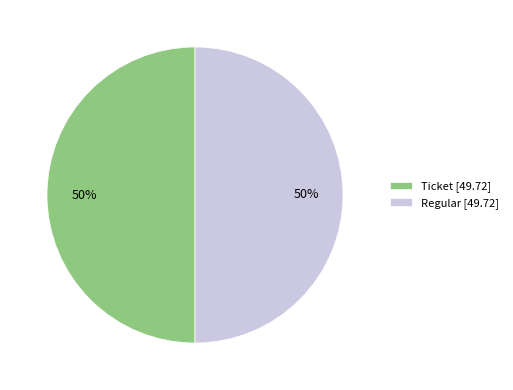

To the nearest percent, what portion does Regular [49.72] represent?

50%